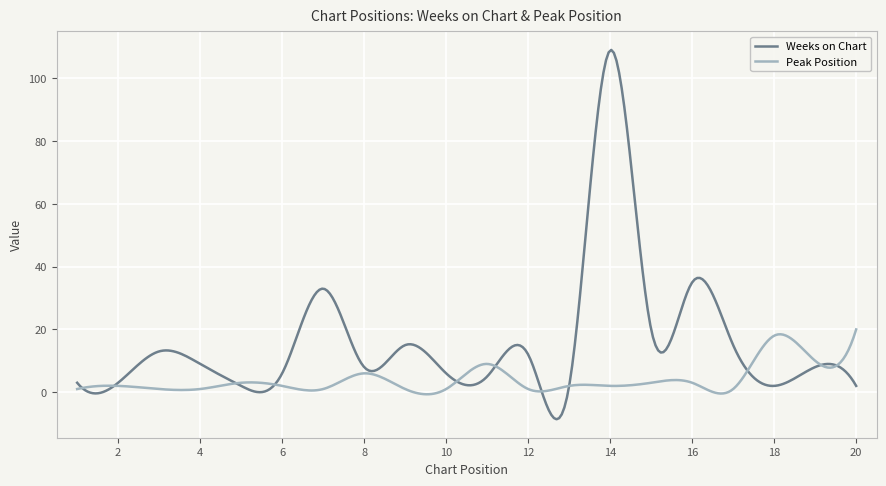

Which series ends up on top after the final intersection of Weeks on Chart and Peak Position?

Peak Position